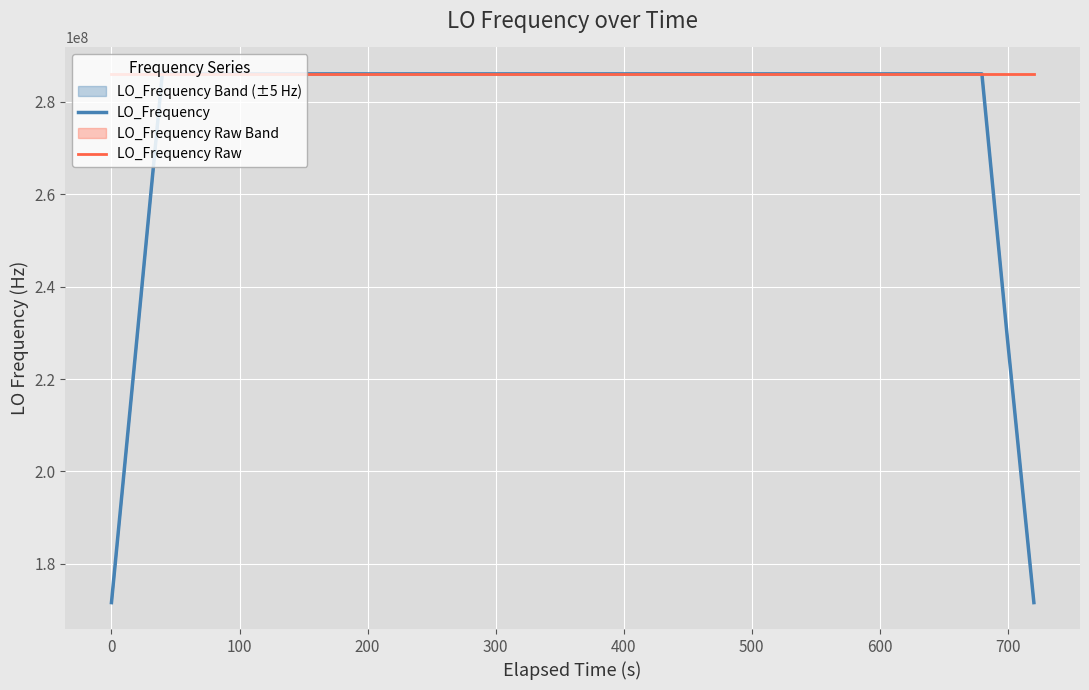

How many lines are shown in the chart?

2